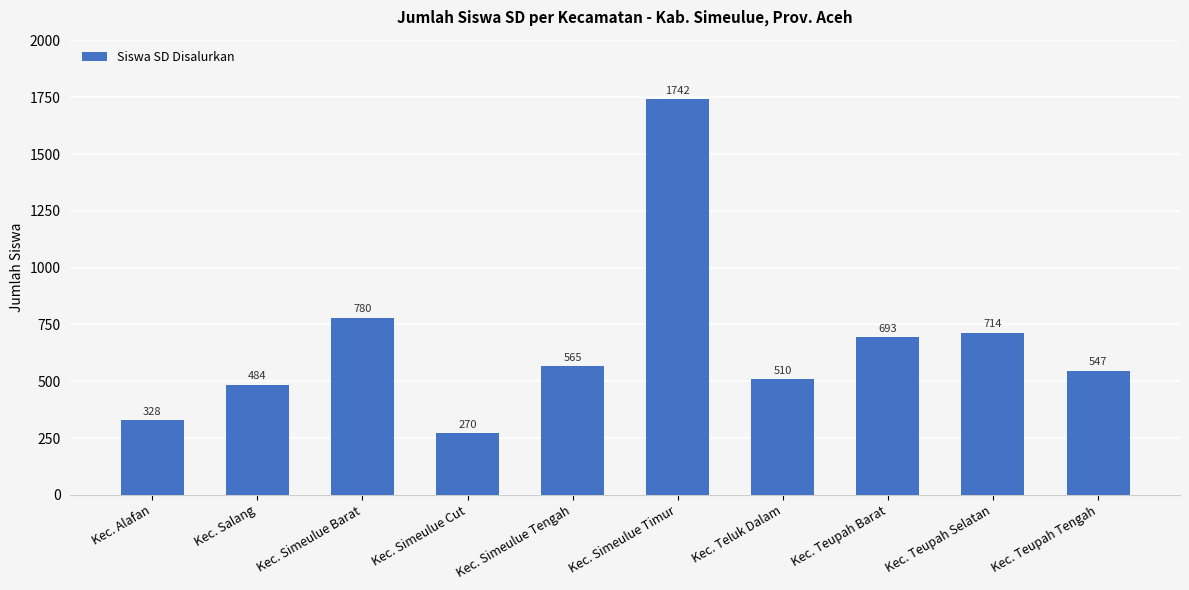

Which has a higher value, Kec. Simeulue Tengah or Kec. Teluk Dalam?

Kec. Simeulue Tengah